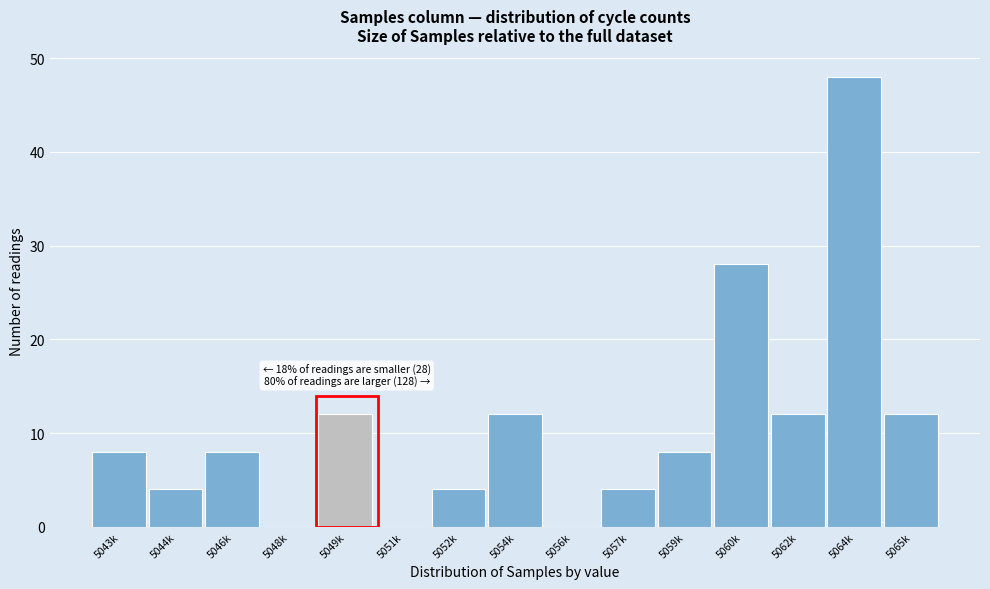

Reading left to right, what are all the values shown in this chart?

5043k=8	5044k=4	5046k=8	5048k=0	5049k=12	5051k=0	5052k=4	5054k=12	5056k=0	5057k=4	5059k=8	5060k=28	5062k=12	5064k=48	5065k=12